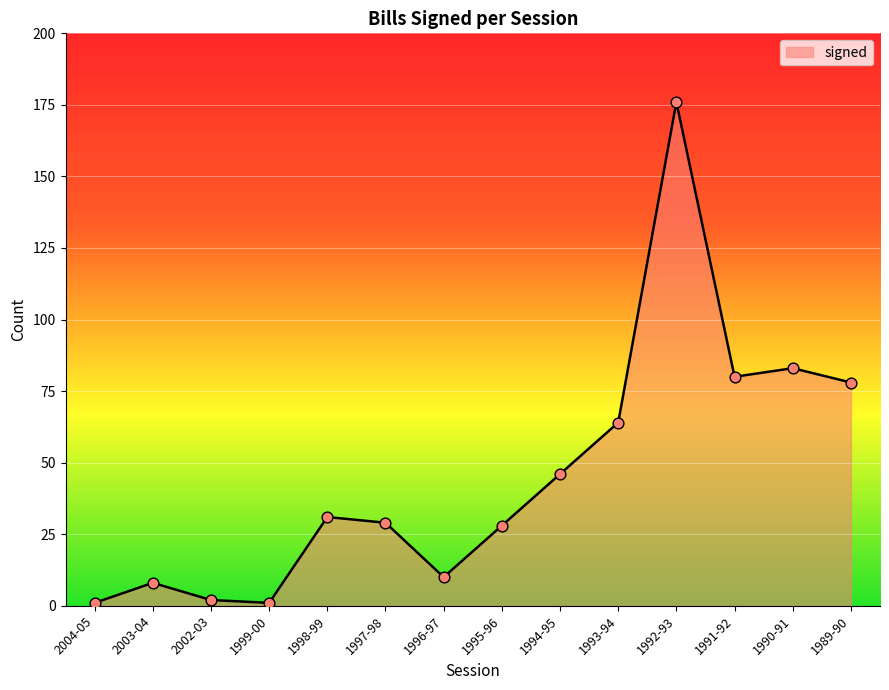

What is the change in value from 2004-05 to 1991-92?

+79